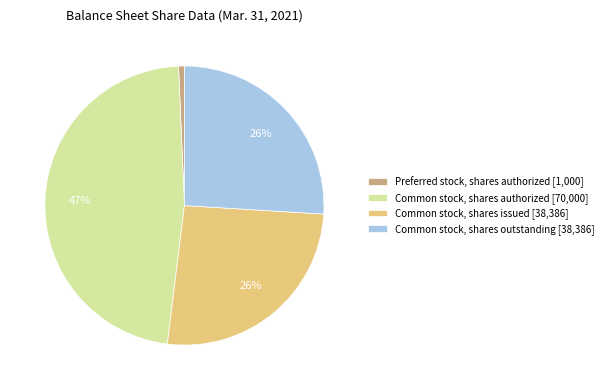

What is the ratio of the value at Common stock, shares outstanding [38,386] to the value at Common stock, shares issued [38,386]?

1.0